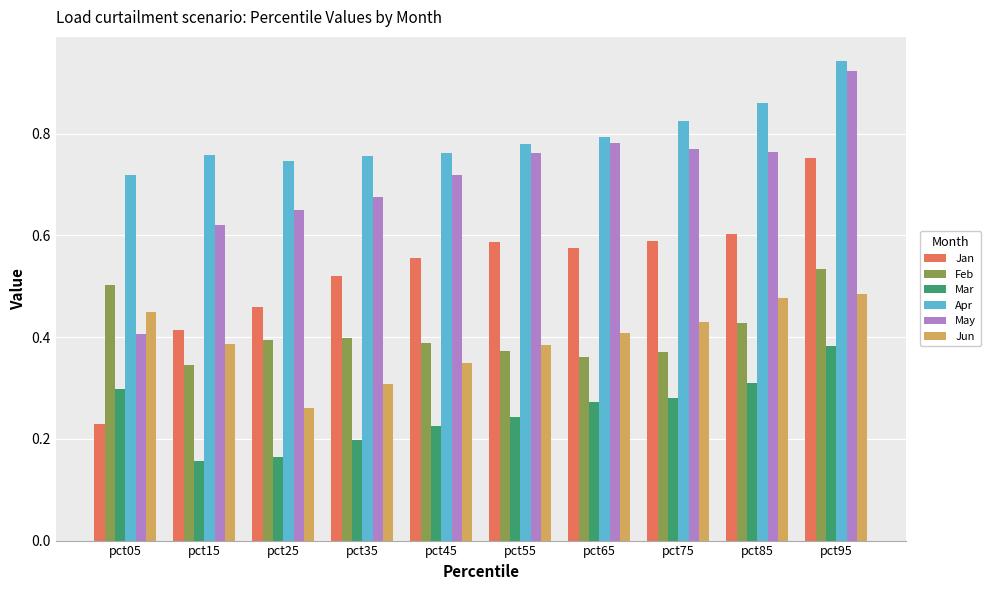

Which series has the largest total across all categories?

Apr